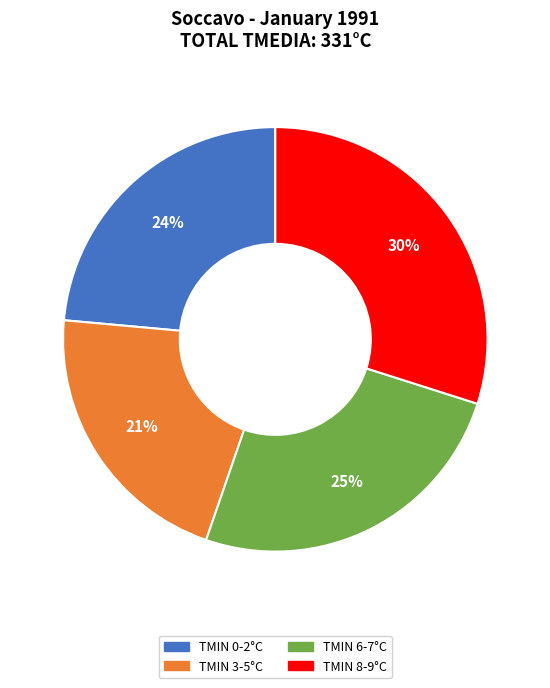

How many slices are in this pie chart?

4